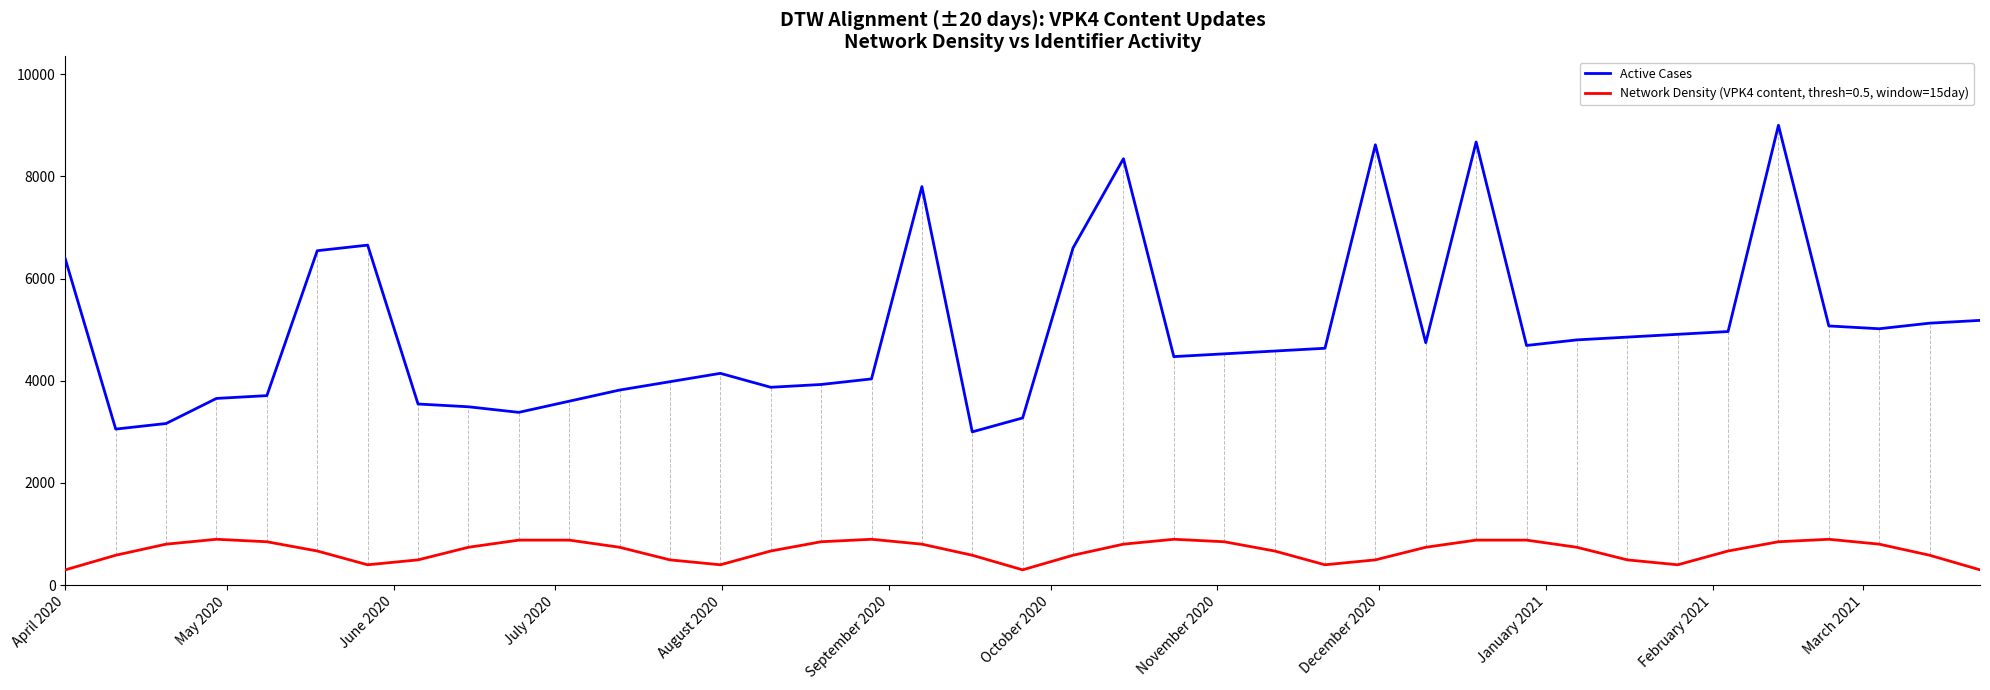

Rank the series by their average value, from highest to lowest.

Active Cases, Network Density (VPK4 content, thresh=0.5, window=15day)